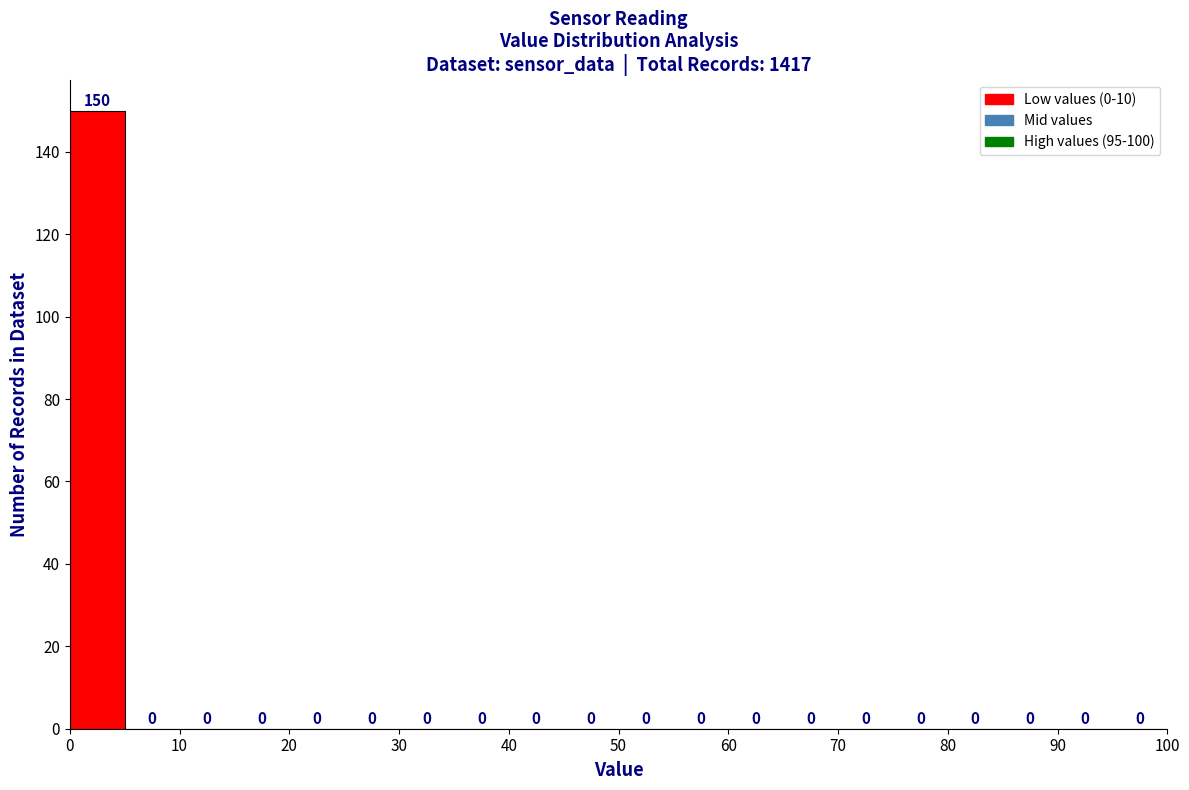

Over which range of the x-axis is the bar tallest?

0 to 5